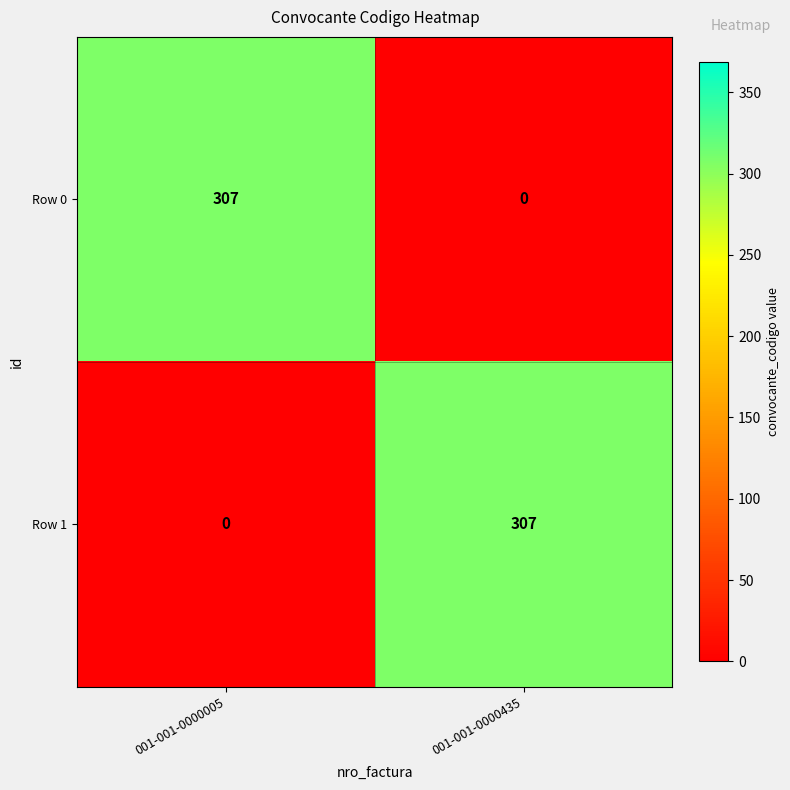

What is the difference between the maximum and minimum values in the Row 0 series?

307